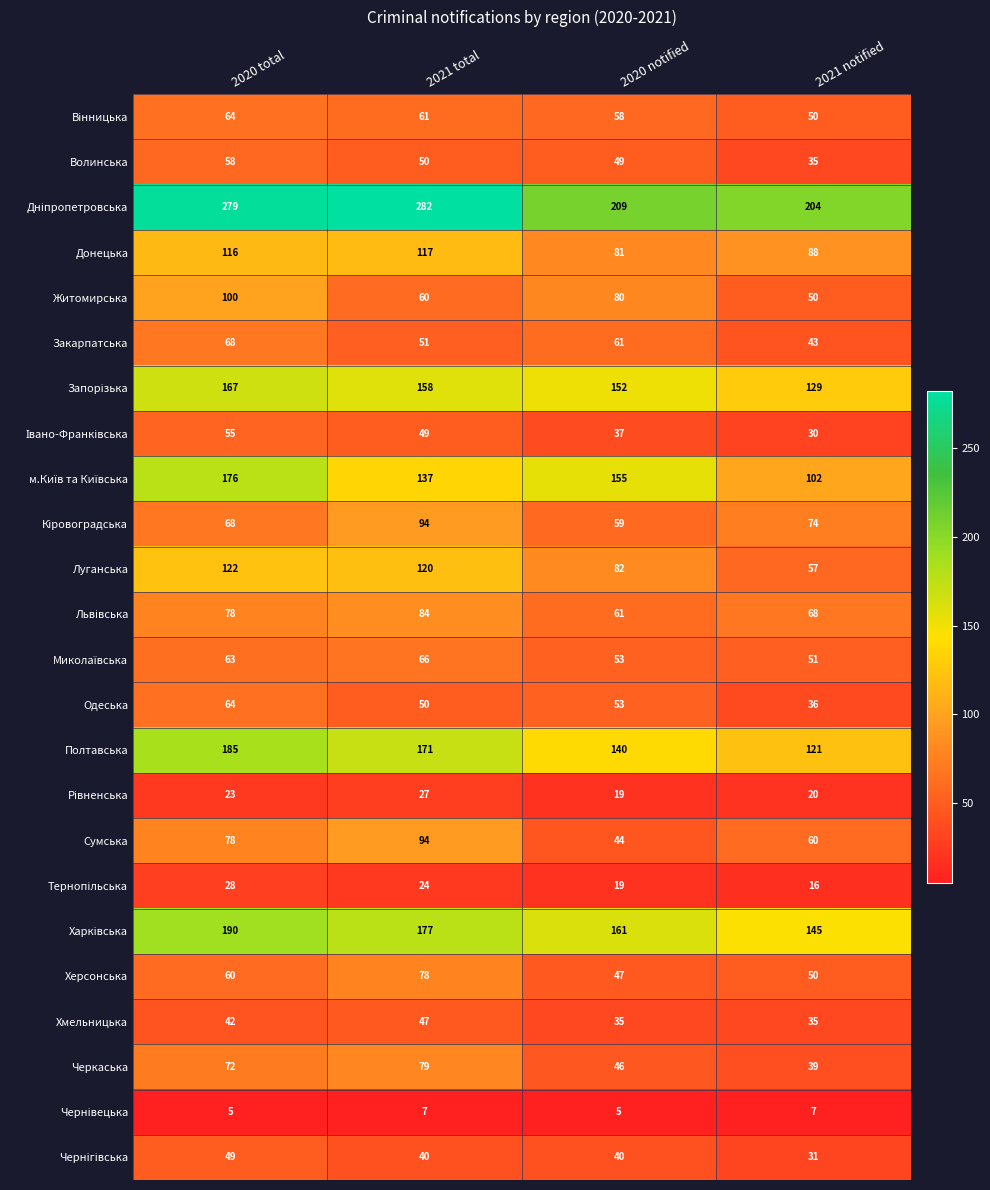

What is the sum of the Хмельницька values at 2021 total and 2020 notified?

82